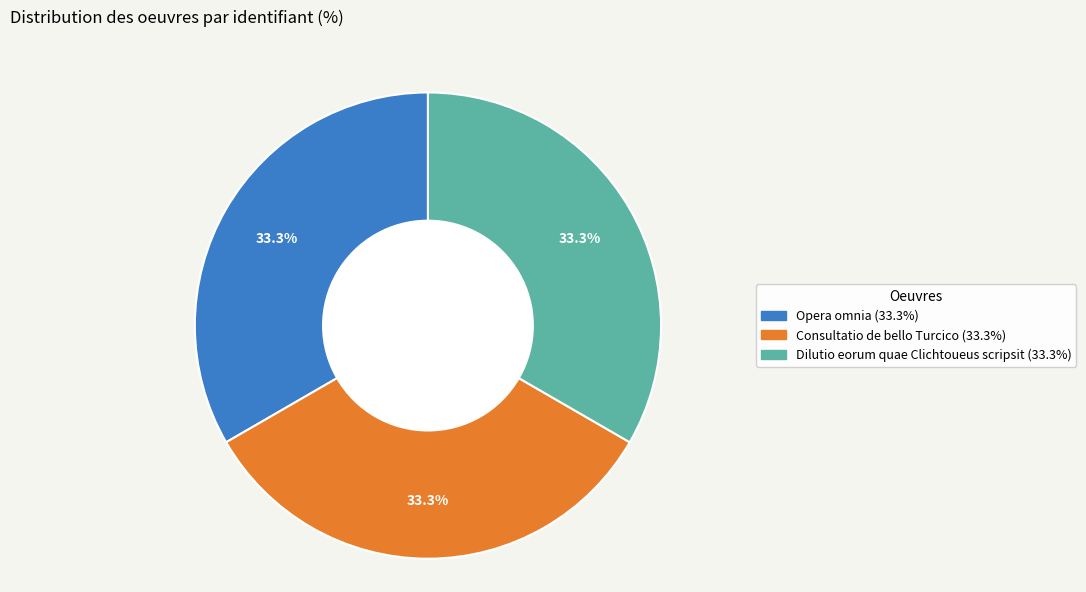

How many segments does this pie chart have?

3